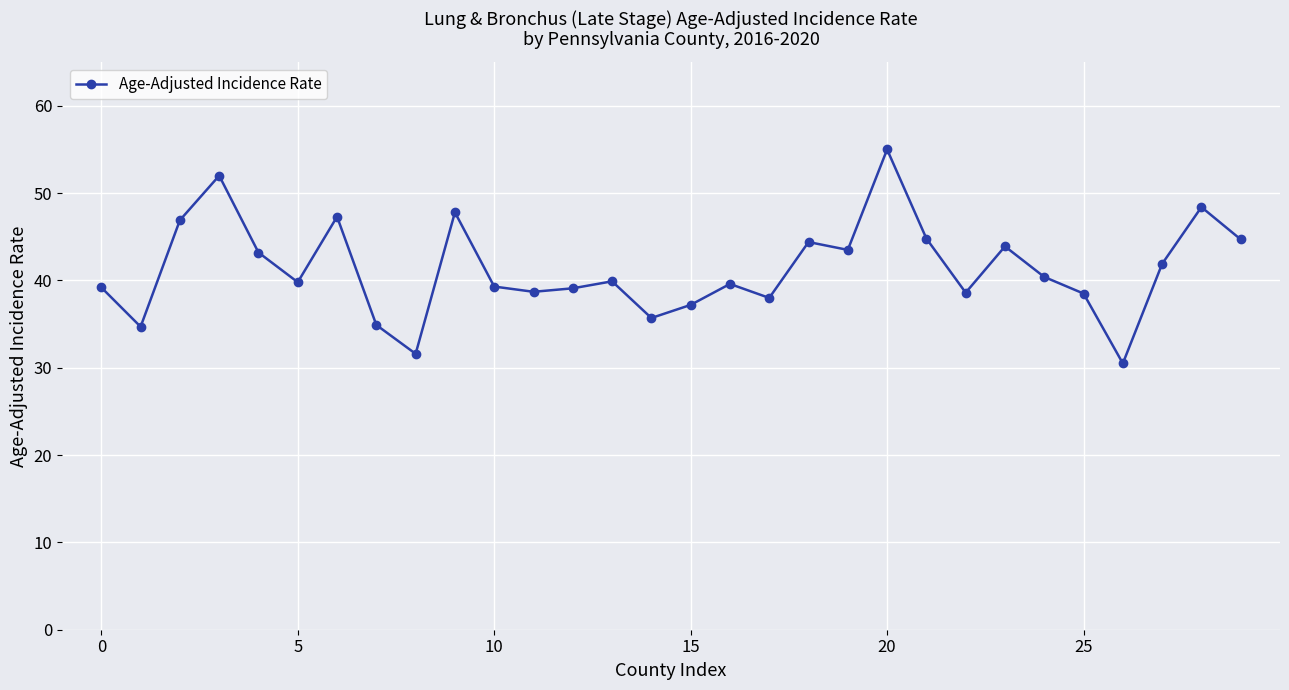

What is the value of the 6th point from the left?

39.8